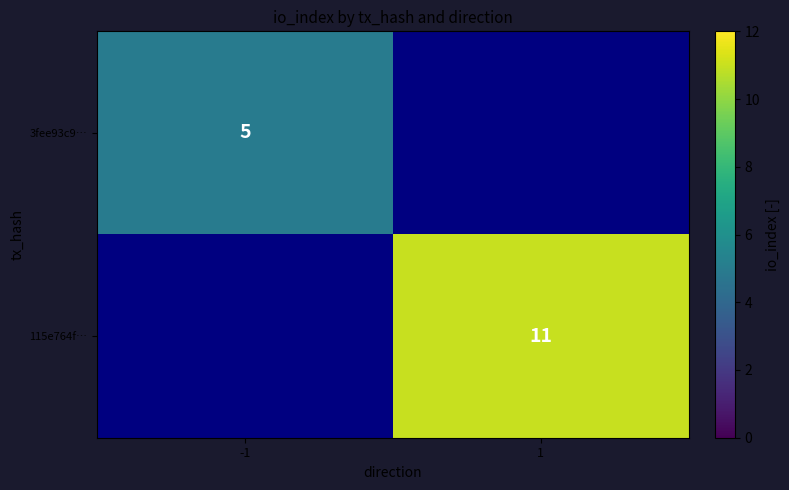

The value of 115e764f… at 1 is 6. True or false?

False